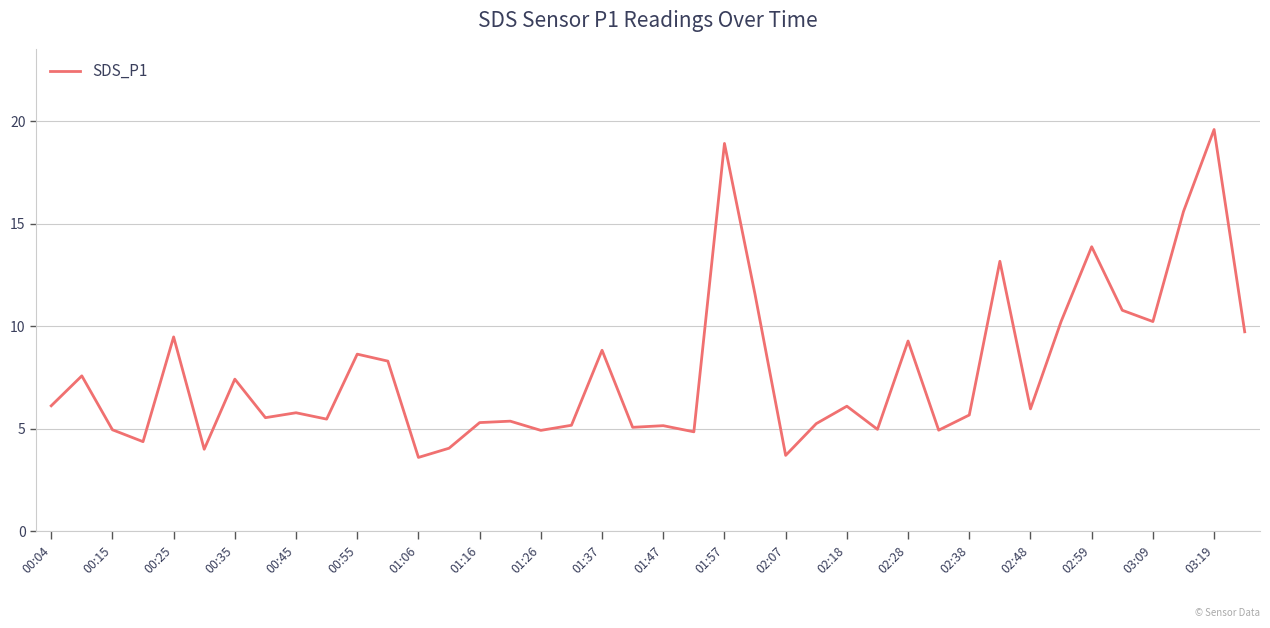

What is the difference between the maximum and minimum values?

16.0